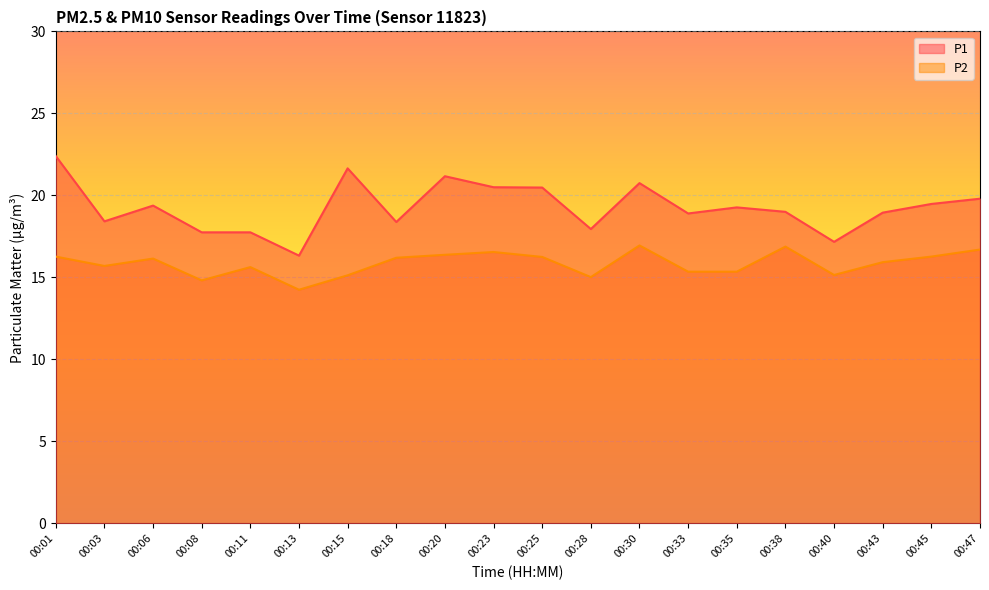

True or false: P2 and P1 cross at least once.

False